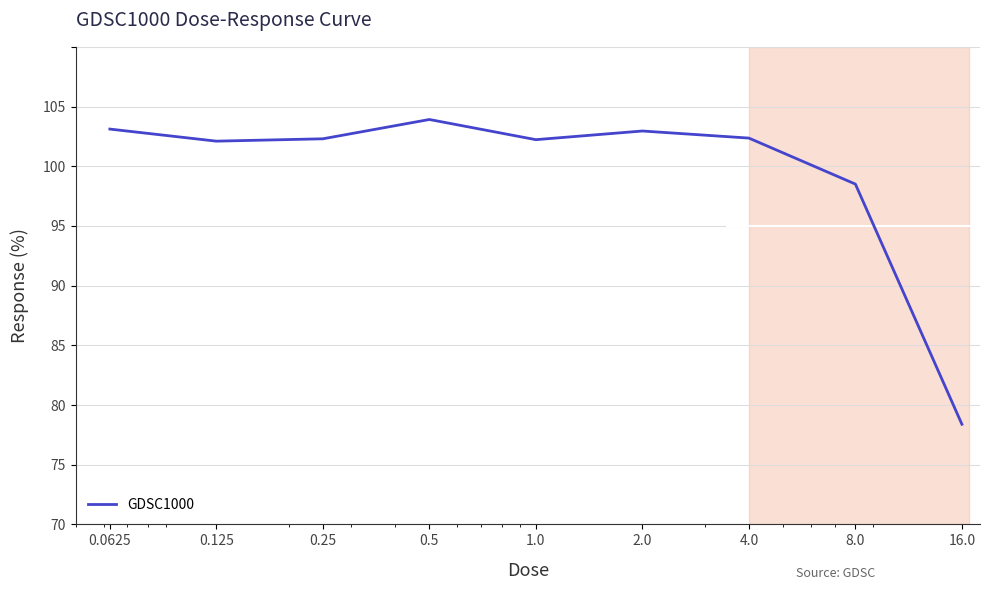

Does the chart have visible grid lines?

Yes